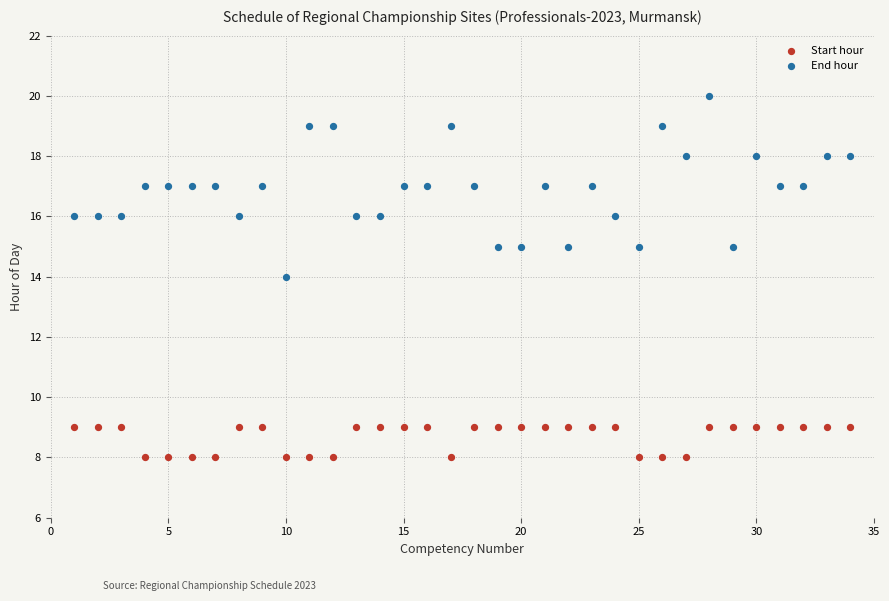

Which series contains the lowest Y value?

Start hour